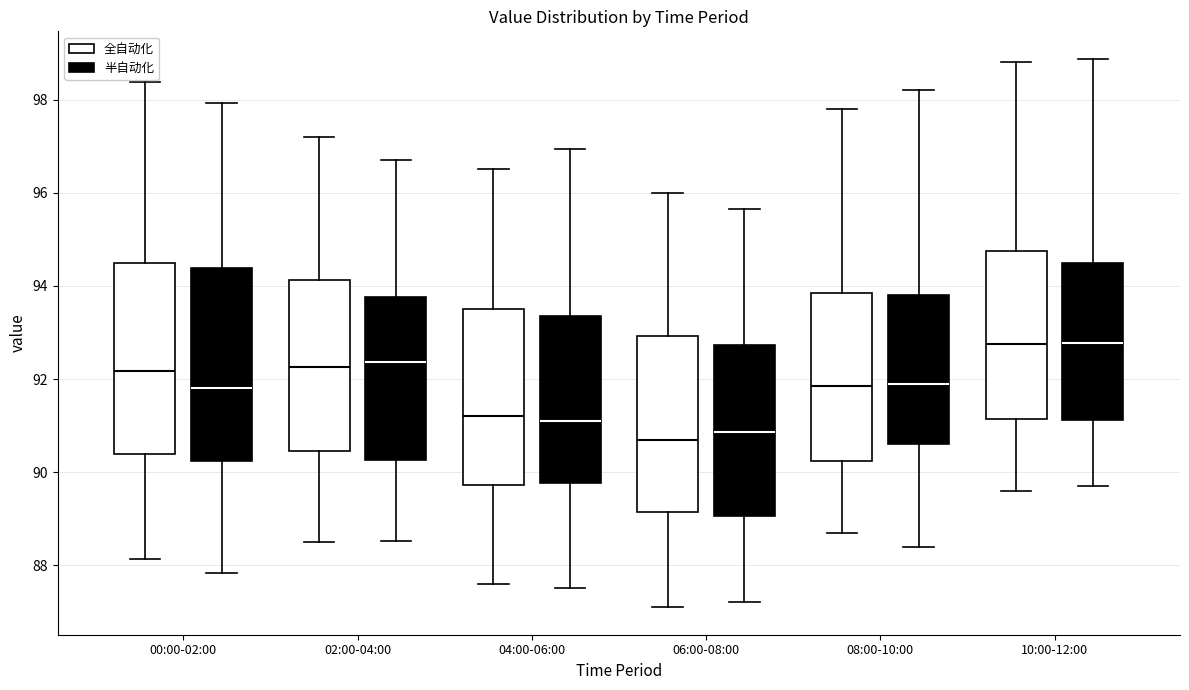

Reading left to right, read every box against the y-axis: the position of its median line, the range the box covers, and the ends of its whiskers. The values are not printed on the chart, so give them approximately, as read against the axis.

00:00-02:00 (全自动化): median 92.2, box 90.4 to 94.6, whiskers 88.2 to 98.4
00:00-02:00 (半自动化): median 91.8, box 90.2 to 94.4, whiskers 87.8 to 98.0
02:00-04:00 (全自动化): median 92.2, box 90.4 to 94.2, whiskers 88.6 to 97.2
02:00-04:00 (半自动化): median 92.4, box 90.2 to 93.8, whiskers 88.6 to 96.8
04:00-06:00 (全自动化): median 91.2, box 89.8 to 93.6, whiskers 87.6 to 96.6
04:00-06:00 (半自动化): median 91.2, box 89.8 to 93.4, whiskers 87.6 to 97.0
06:00-08:00 (全自动化): median 90.8, box 89.2 to 93.0, whiskers 87.2 to 96.0
06:00-08:00 (半自动化): median 90.8, box 89.0 to 92.8, whiskers 87.2 to 95.6
08:00-10:00 (全自动化): median 91.8, box 90.2 to 93.8, whiskers 88.8 to 97.8
08:00-10:00 (半自动化): median 91.8, box 90.6 to 93.8, whiskers 88.4 to 98.2
10:00-12:00 (全自动化): median 92.8, box 91.2 to 94.8, whiskers 89.6 to 98.8
10:00-12:00 (半自动化): median 92.8, box 91.2 to 94.4, whiskers 89.8 to 98.8